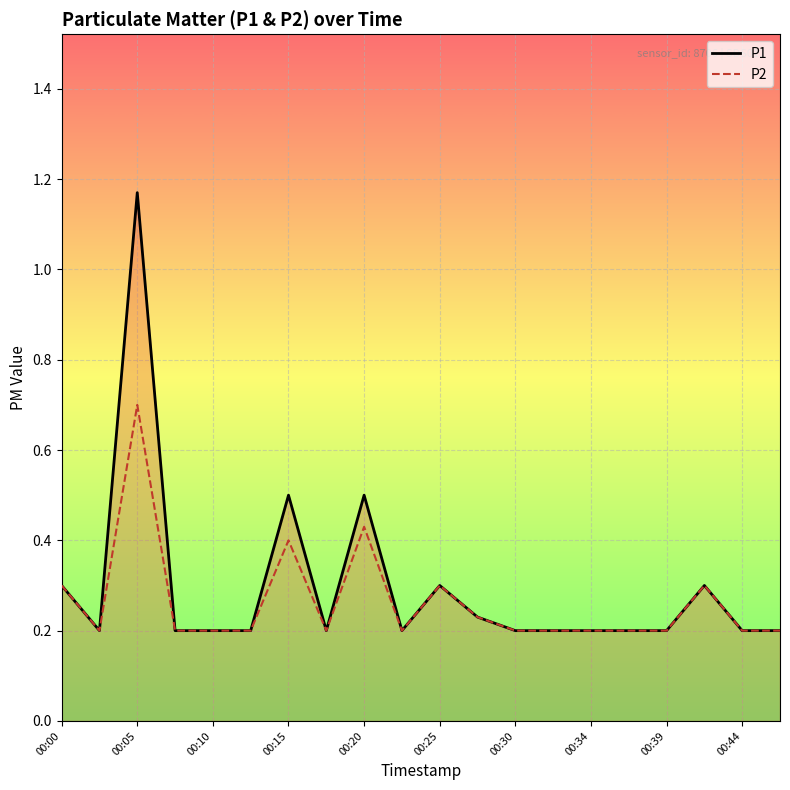

What is the sum of all P2 values?

5.3